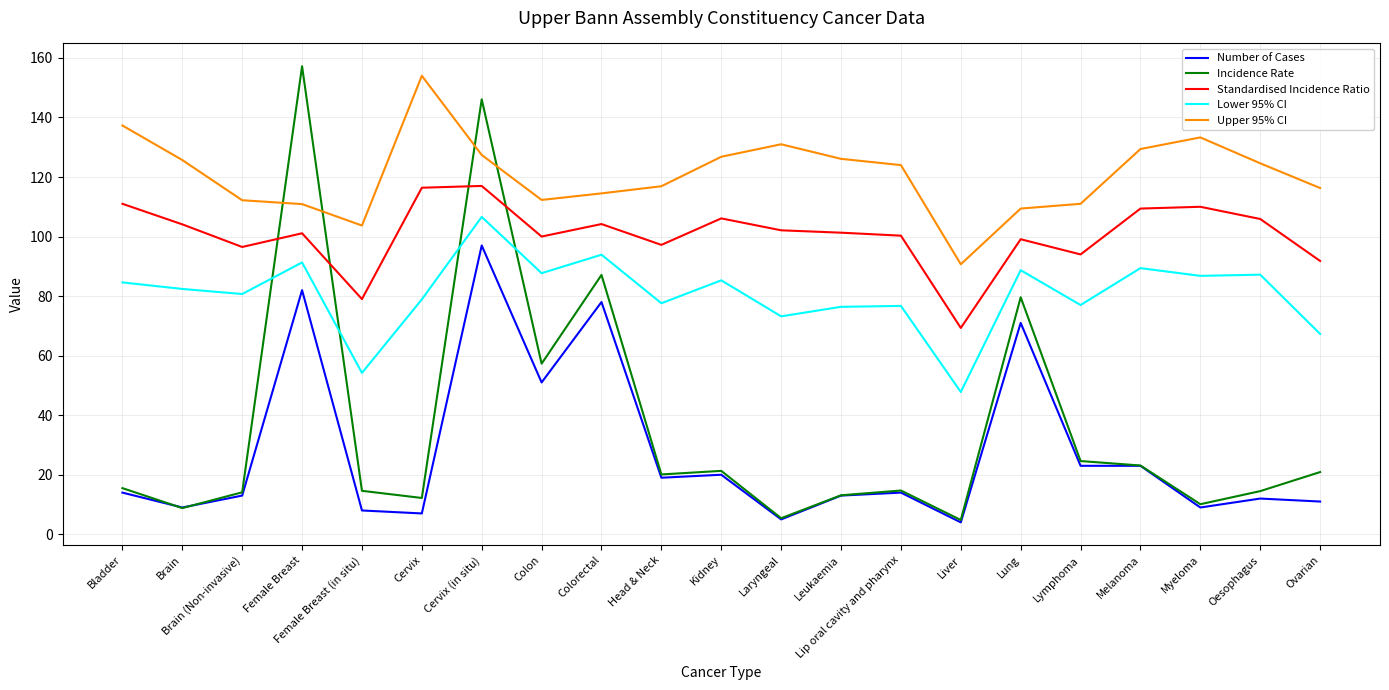

How many series are shown in this chart?

5